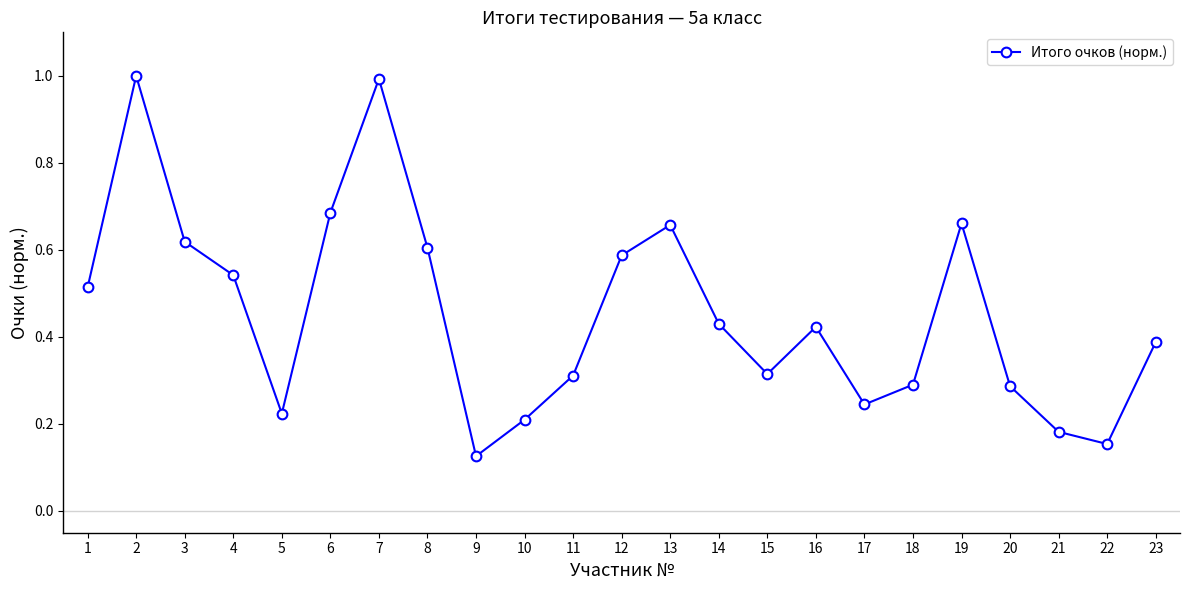

How many points are lower than both their immediate neighbors (excluding endpoints)?

5